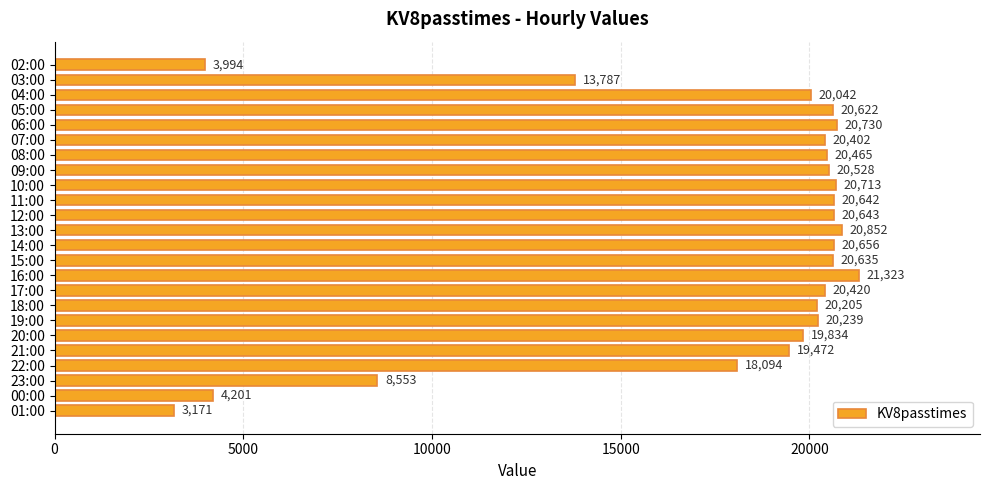

Reading bottom to top, list all the values displayed in this chart.

3171	4201	8553	18094	19472	19834	20239	20205	20420	21323	20635	20656	20852	20643	20642	20713	20528	20465	20402	20730	20622	20042	13787	3994